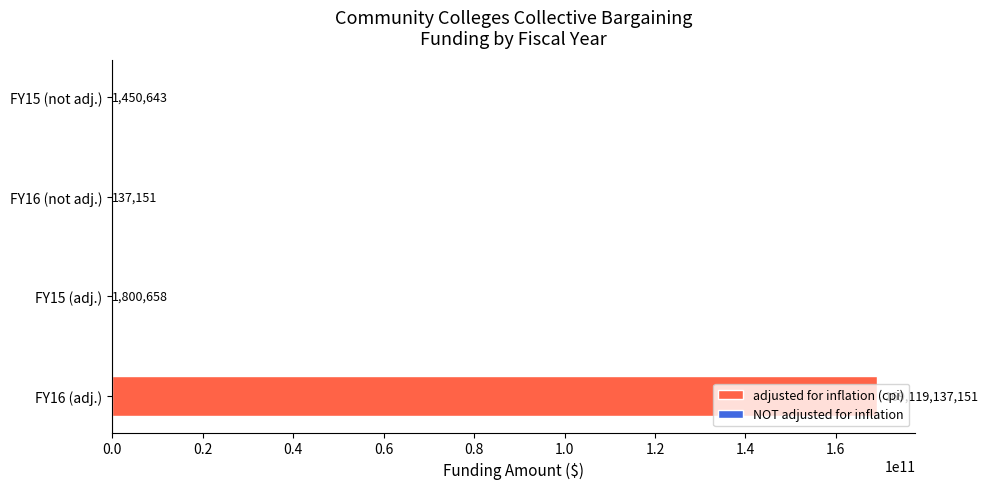

Which series has the largest range (max minus min)?

adjusted for inflation (cpi)